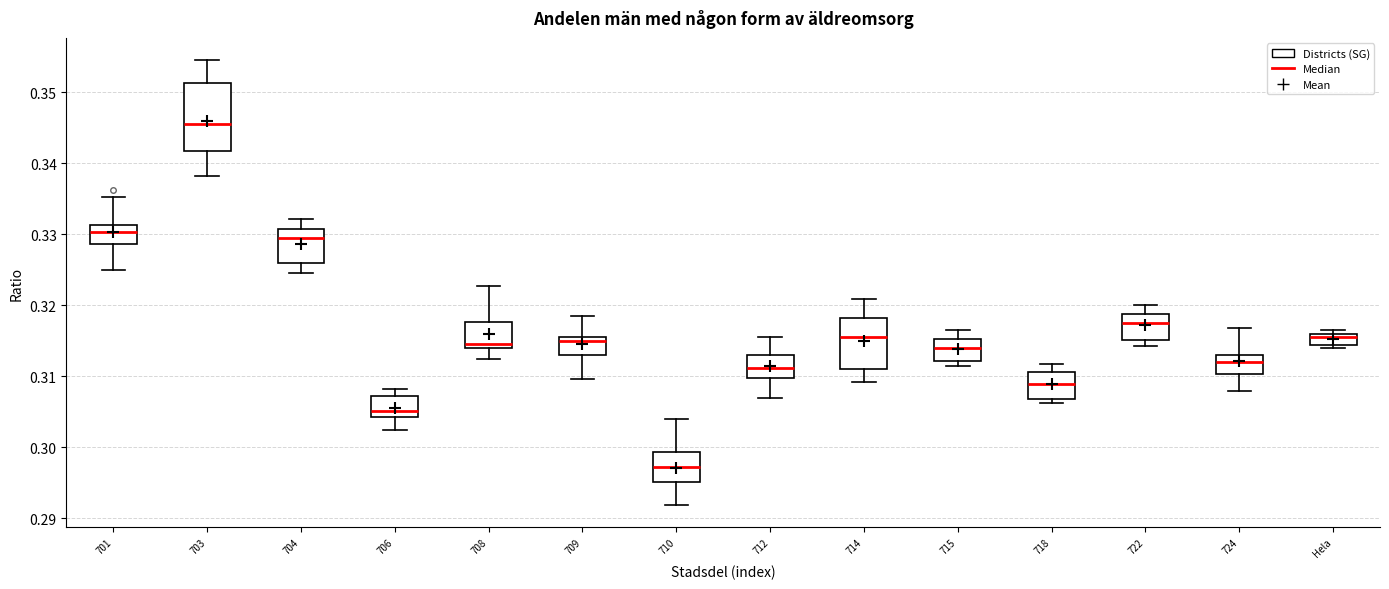

Where is the upper edge of the box for 712 on the y-axis? The values are not printed on the chart, so give them approximately, as read against the axis.

0.313